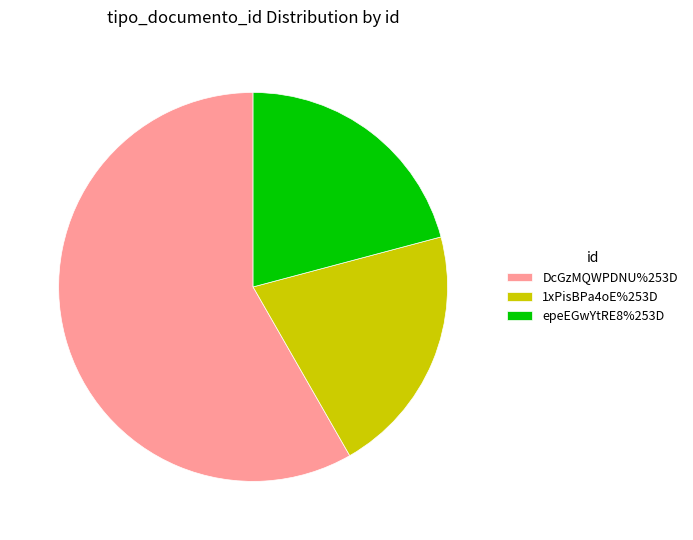

Does 1xPisBPa4oE%253D account for over 50% of the chart?

No